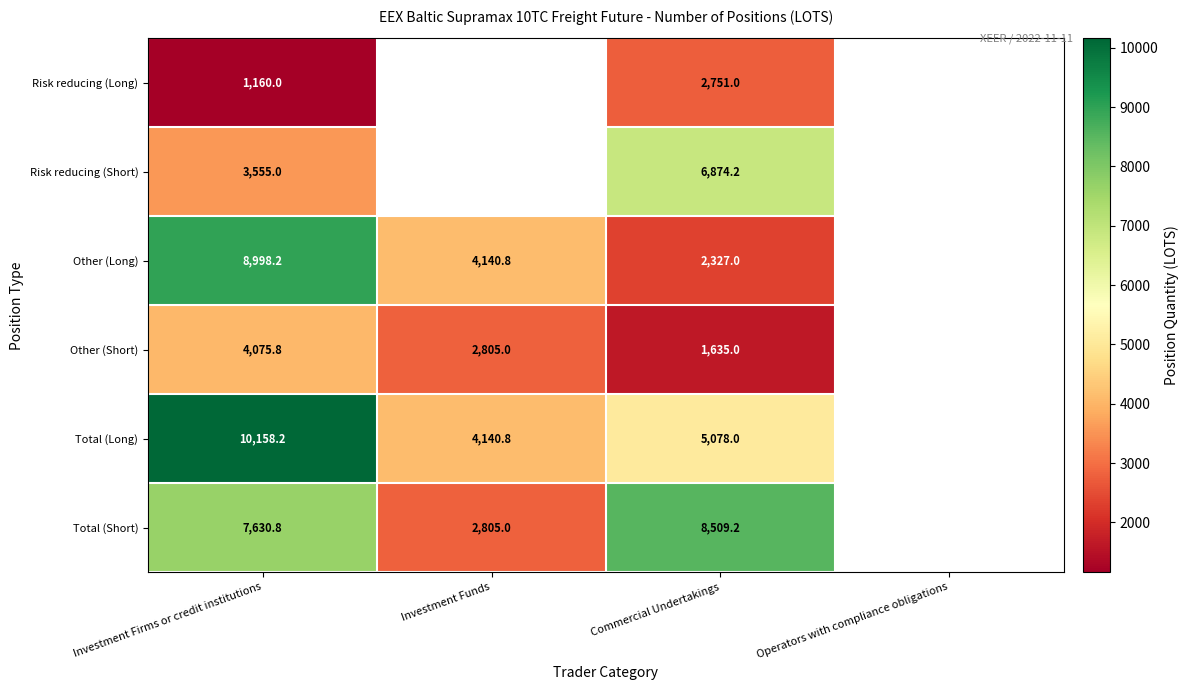

Rank the series at Investment Firms or credit institutions from highest to lowest value.

Total (Long), Other (Long), Total (Short), Other (Short), Risk reducing (Short), Risk reducing (Long)